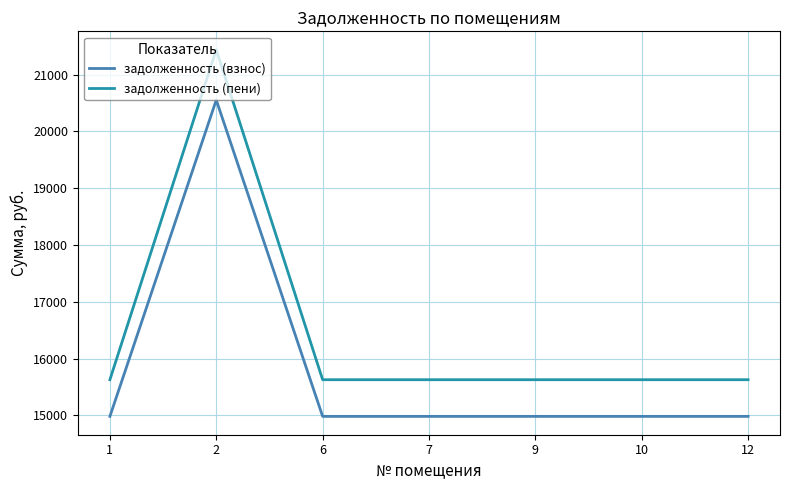

True or false: задолженность (пени) and задолженность (взнос) intersect in this chart.

False